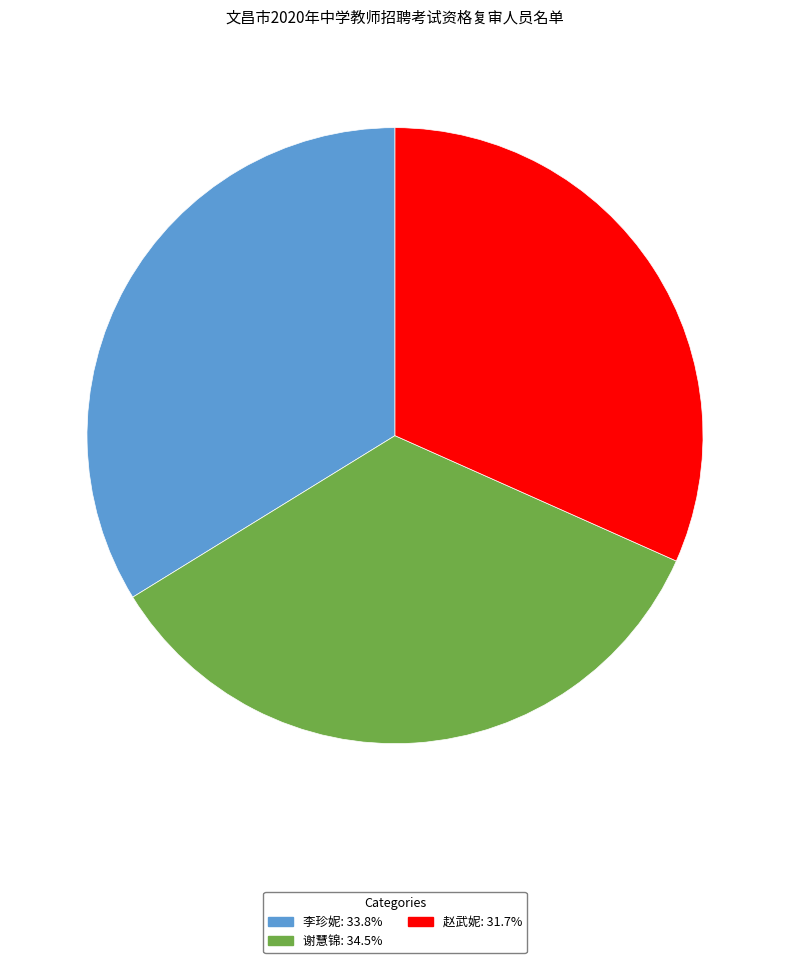

Count the number of slices in the pie.

3